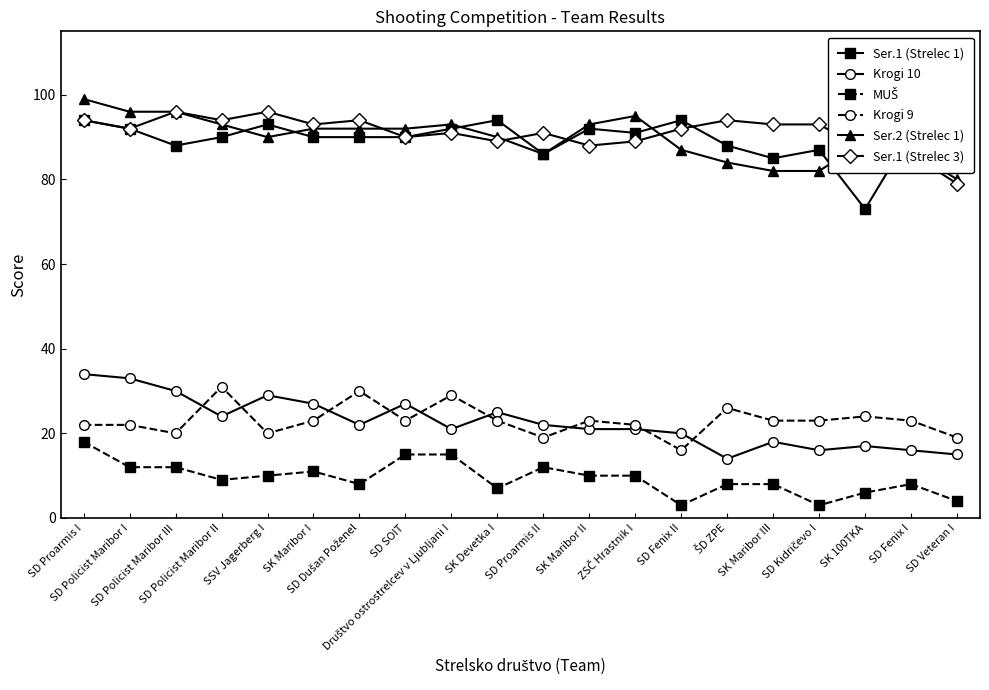

Read the Ser.1 (Strelec 3) value at SD SOIT, to the nearest 10.

90